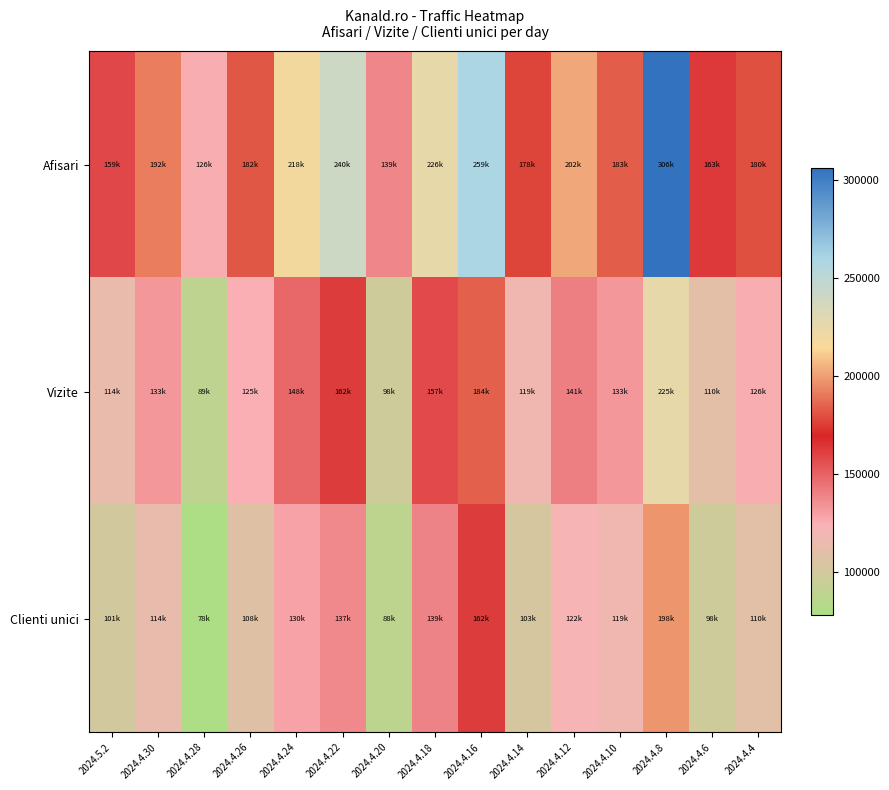

What is the maximum value shown in the chart?

305965